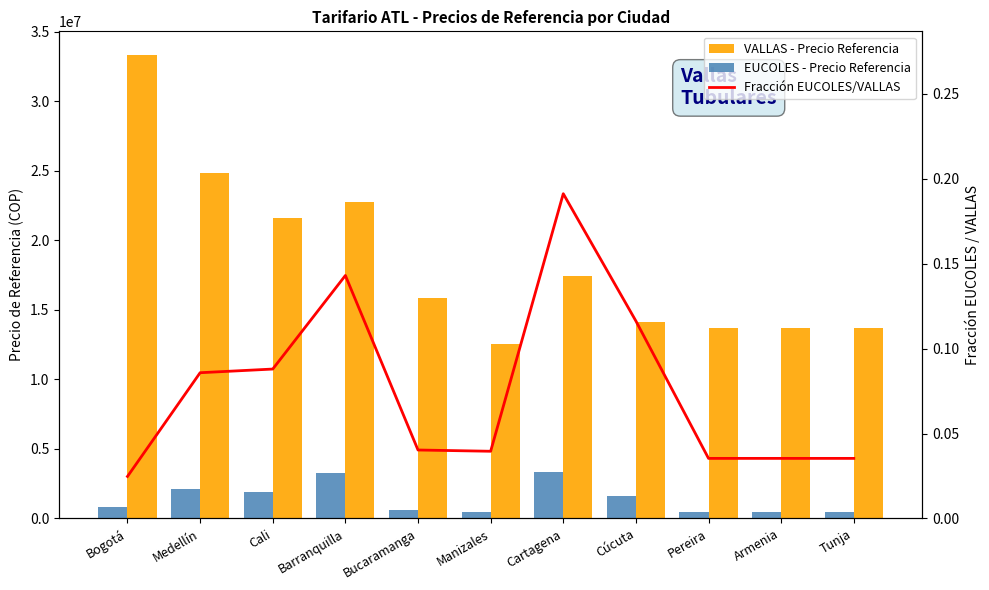

What is the spread (max minus min) of values at Bucaramanga?

15878884.0